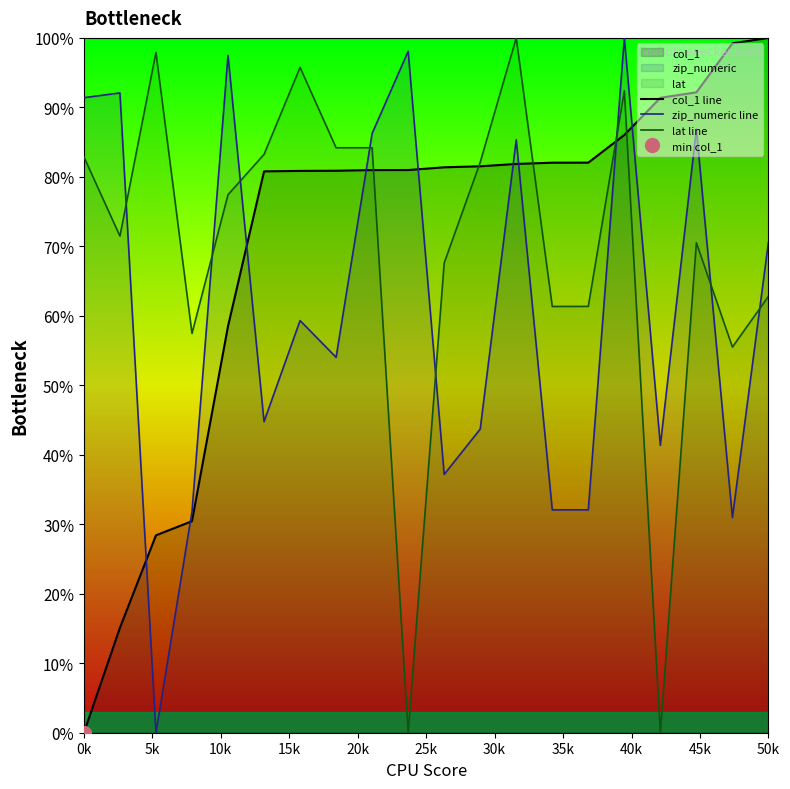

How many times do zip_numeric line and col_1 line cross each other?

9